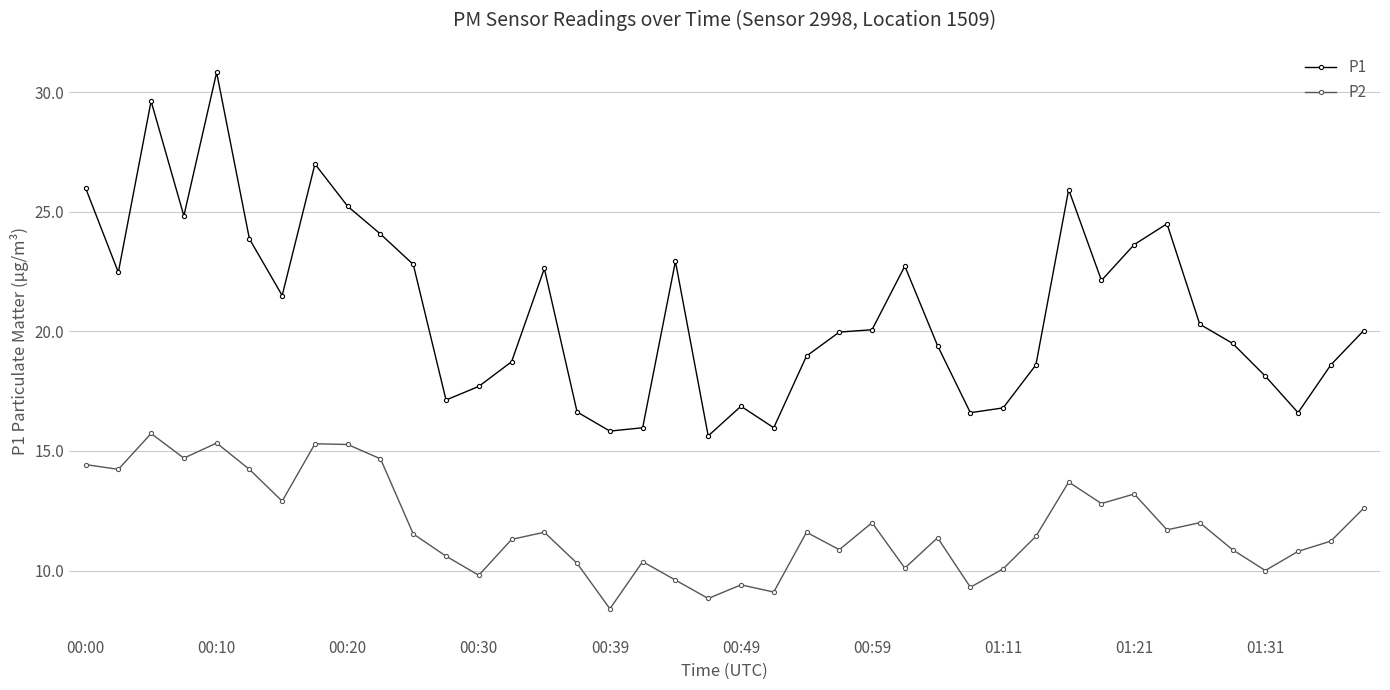

What is the minimum value for P2?

8.4